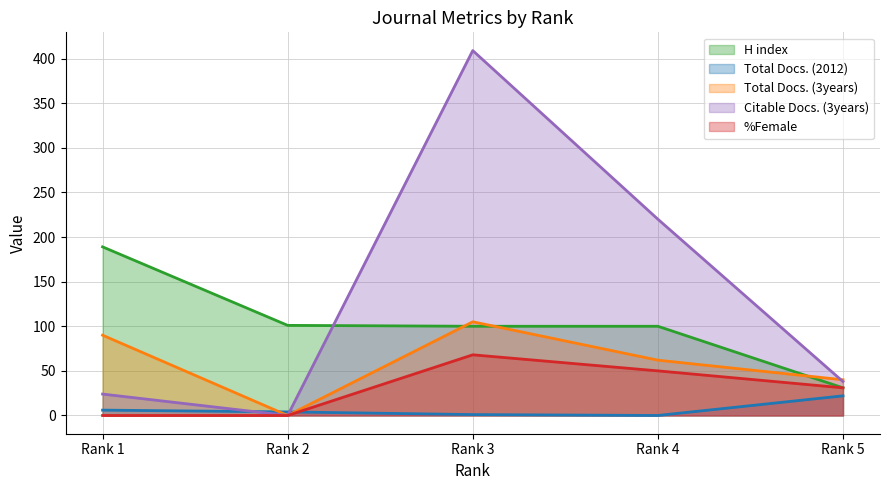

What value does the Citable Docs. (3years) series have at Rank 4, to the nearest 5?

220